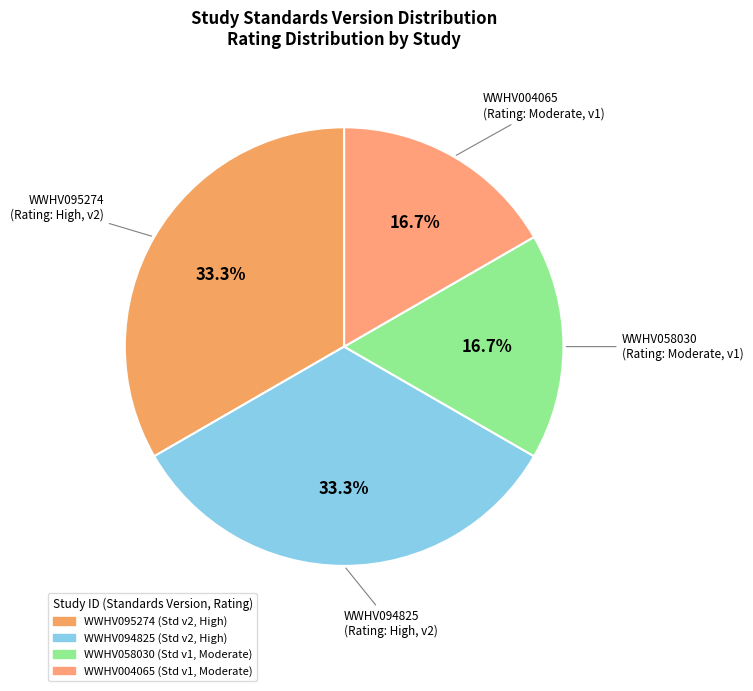

Is it true that WWHV095274 is 33% of the pie?

True